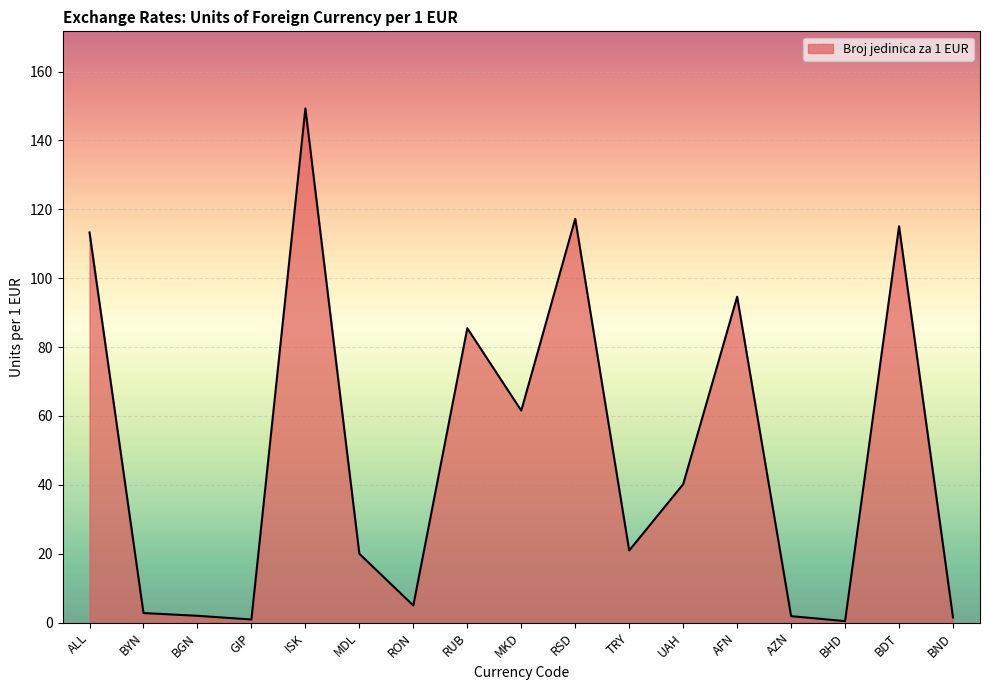

At which category does the chart reach its peak across all series?

ISK